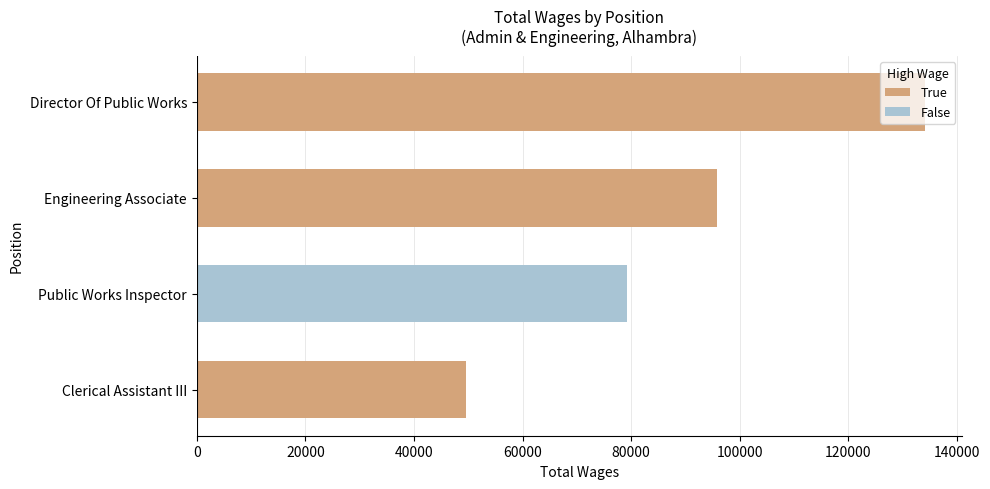

Rank the categories by value from lowest to highest.

Clerical Assistant III, Public Works Inspector, Engineering Associate, Director Of Public Works